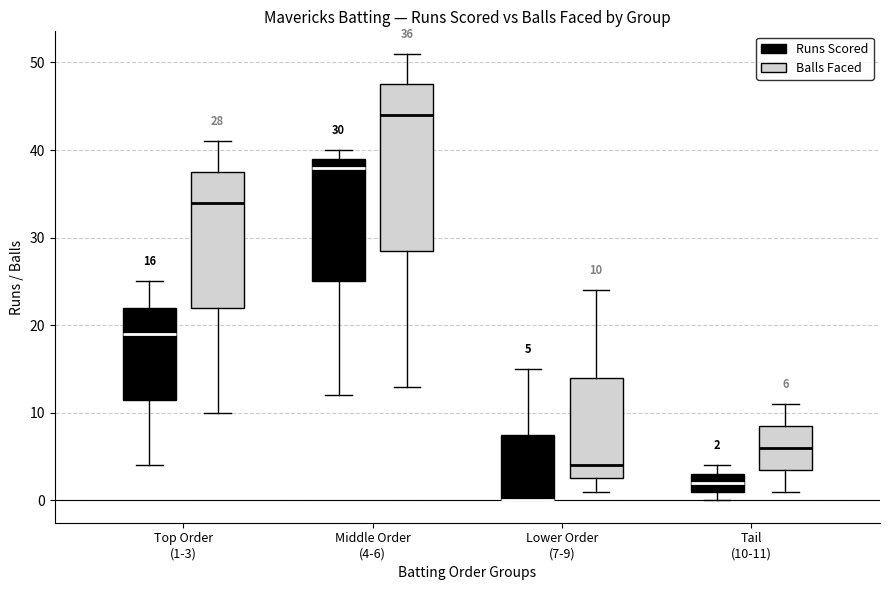

Which box is the tallest, from its lower edge to its upper edge?

Middle Order (4-6) (Balls Faced)